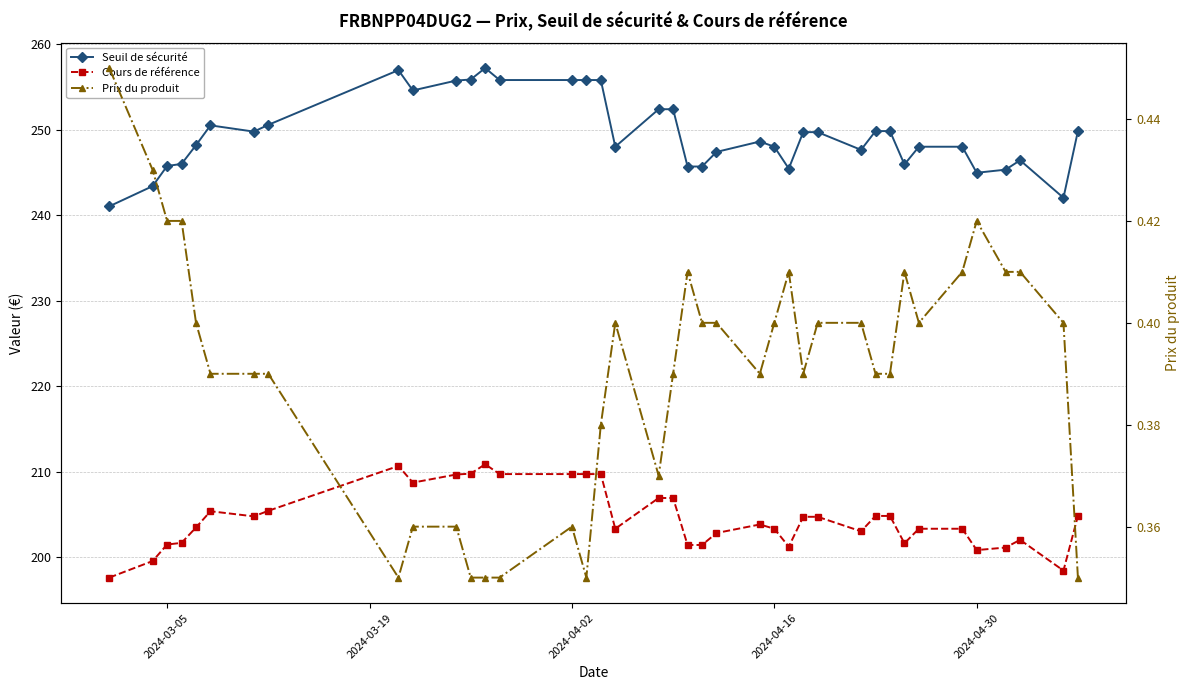

What is the greatest value displayed?

257.2